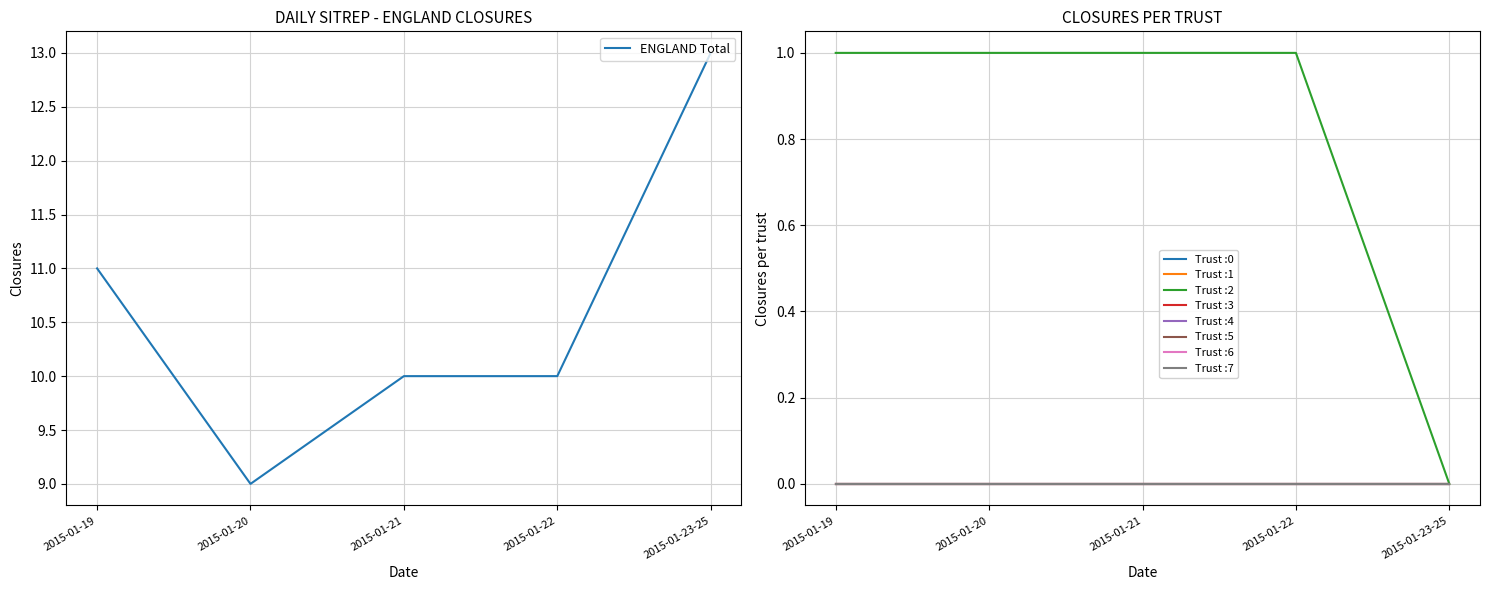

The value at 2015-01-23-25 is 9. True or false?

False